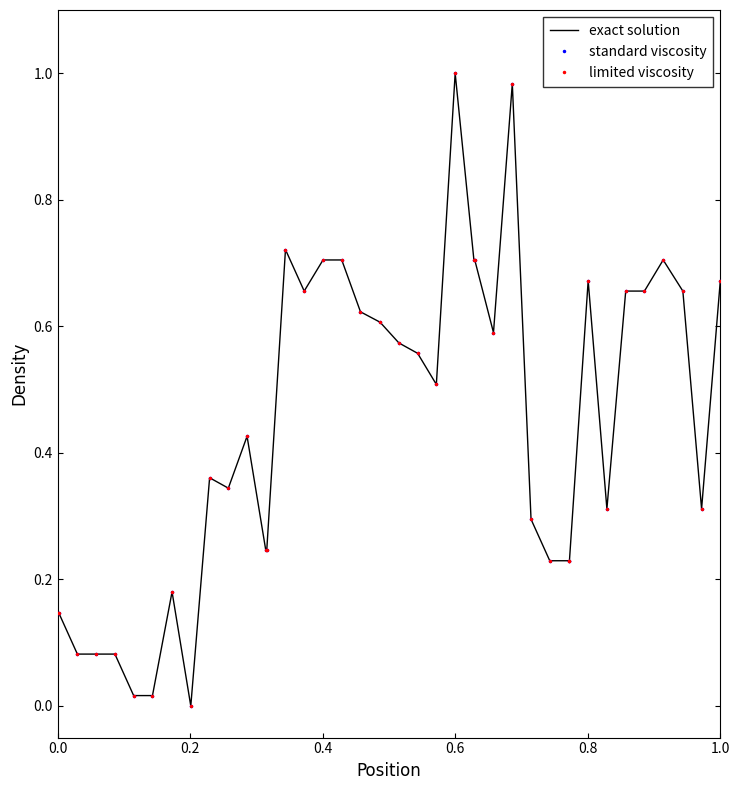

How many data points in standard viscosity are above 0?

39